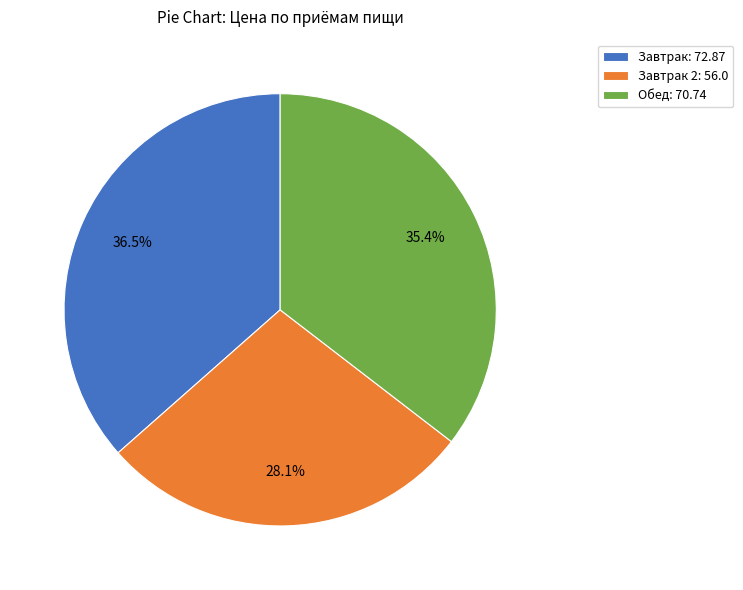

To the nearest percent, what is the average slice percentage?

33%